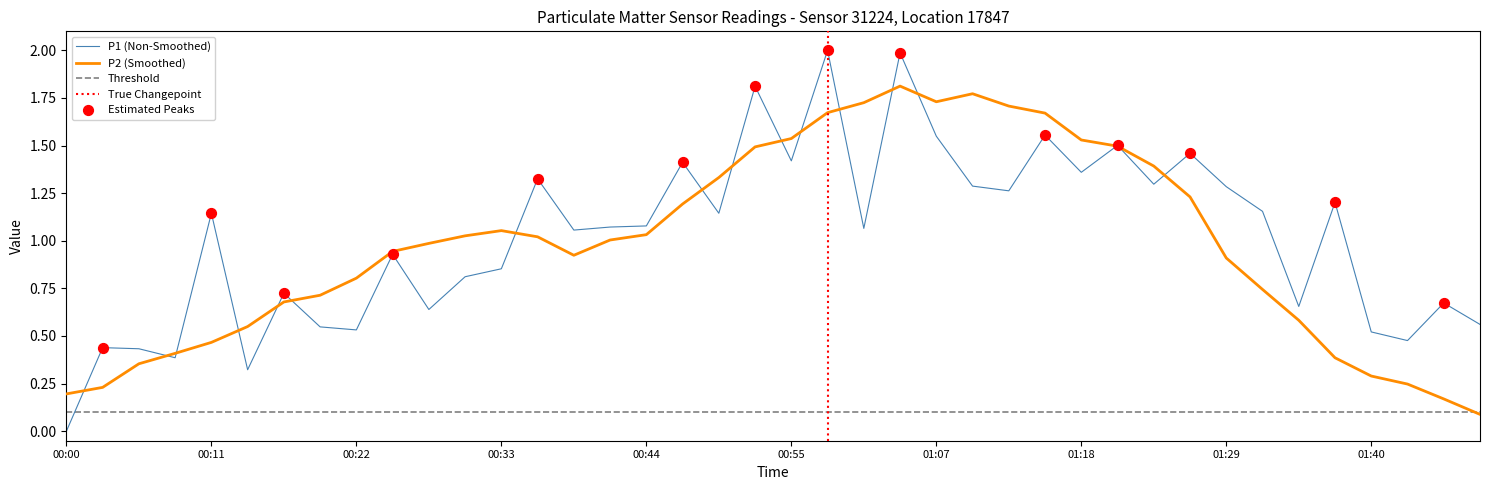

What is the change in value from 01:01 to 01:07?

+0.5